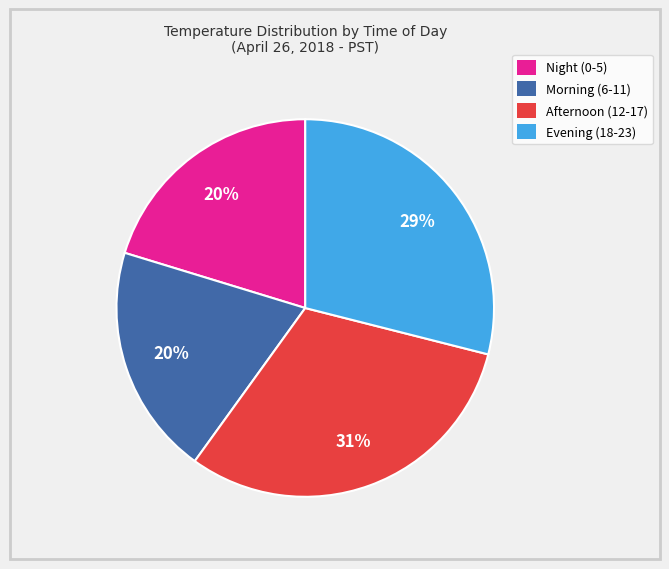

To the nearest percent, what is the average slice percentage?

25%